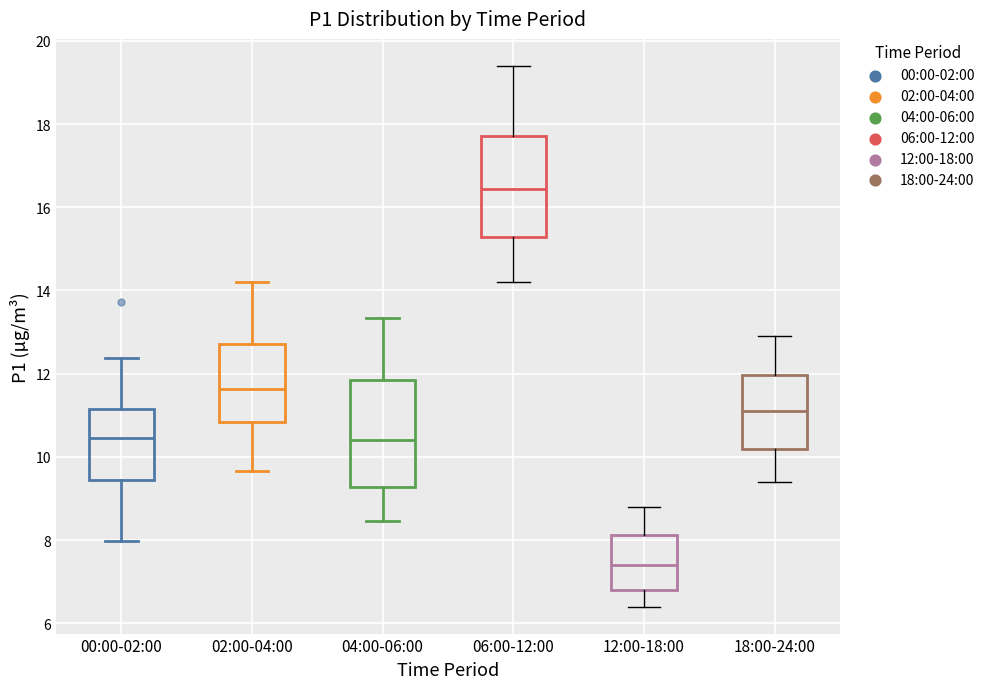

Which box has the lowest median line?

12:00-18:00